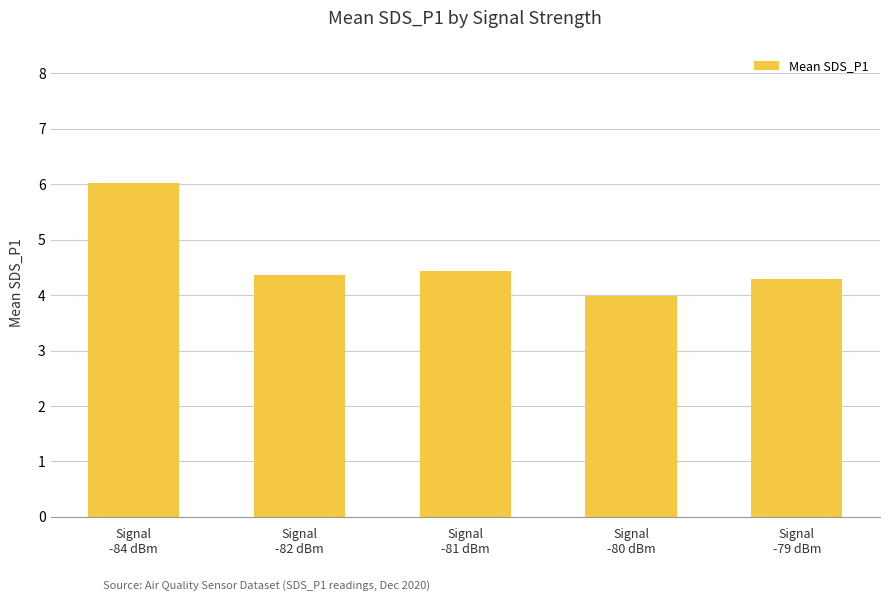

What is the approximate value at Signal
-81 dBm?

4.4